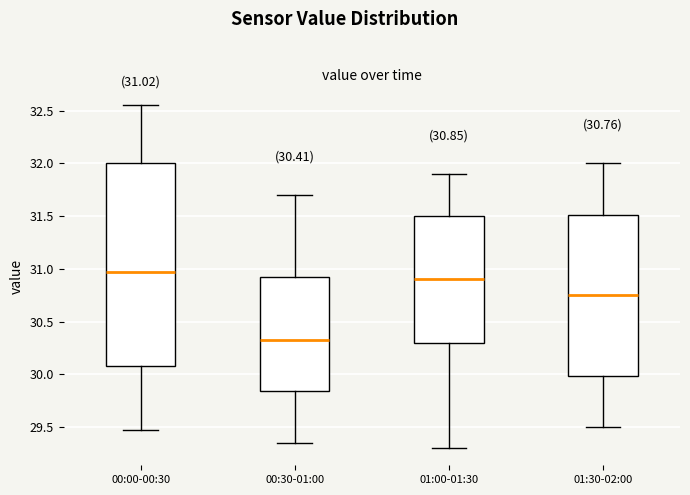

Which box has the highest median line?

00:00-00:30